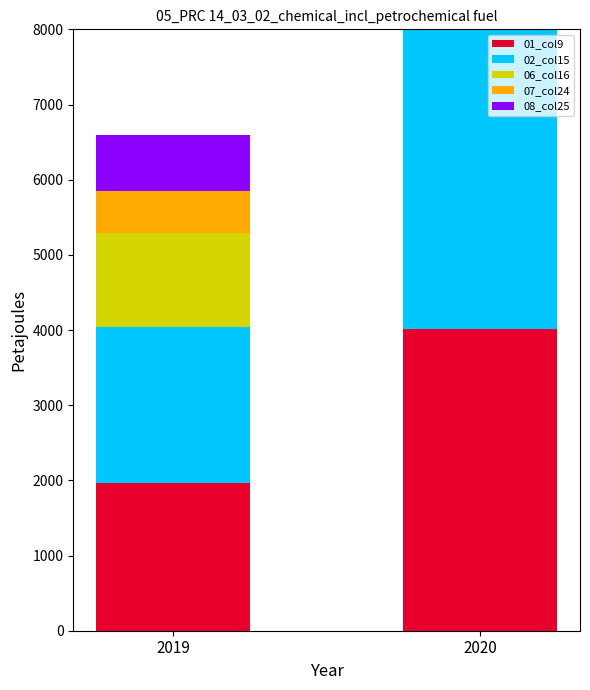

How many bars are there in total?

10